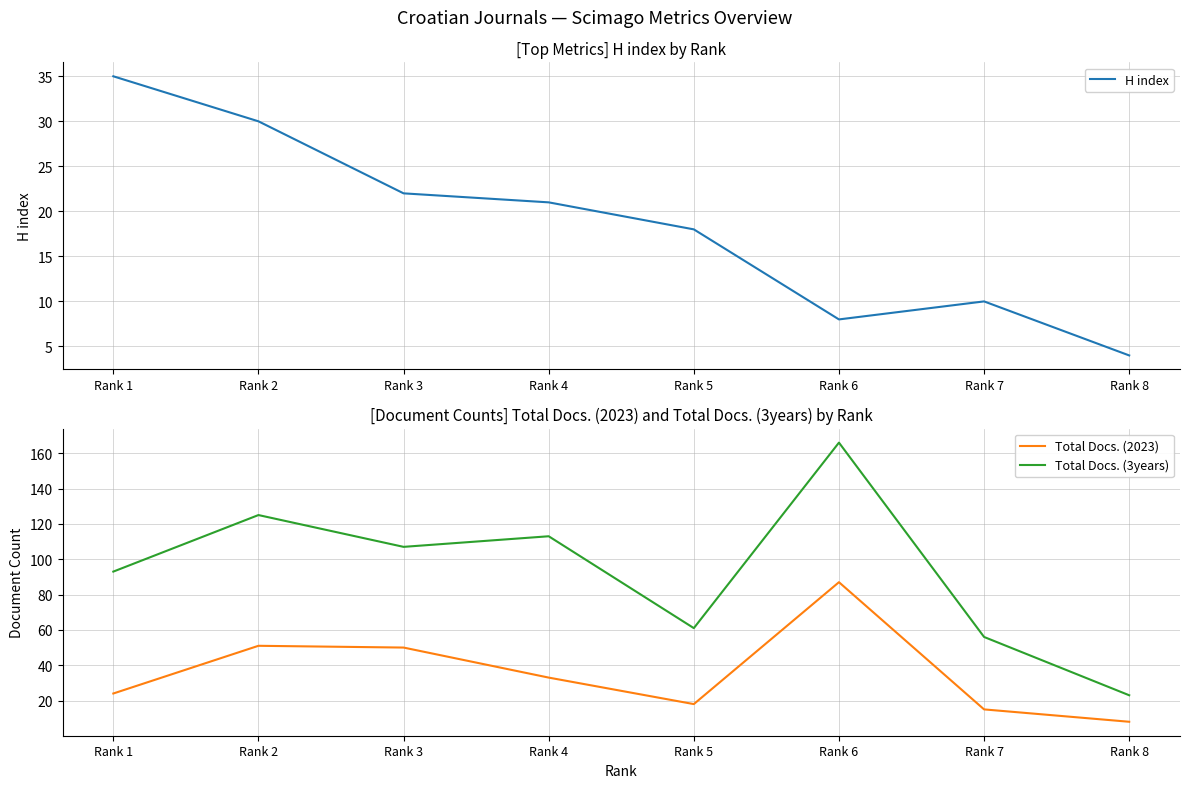

At which category does the chart reach its minimum across all series?

Rank 8